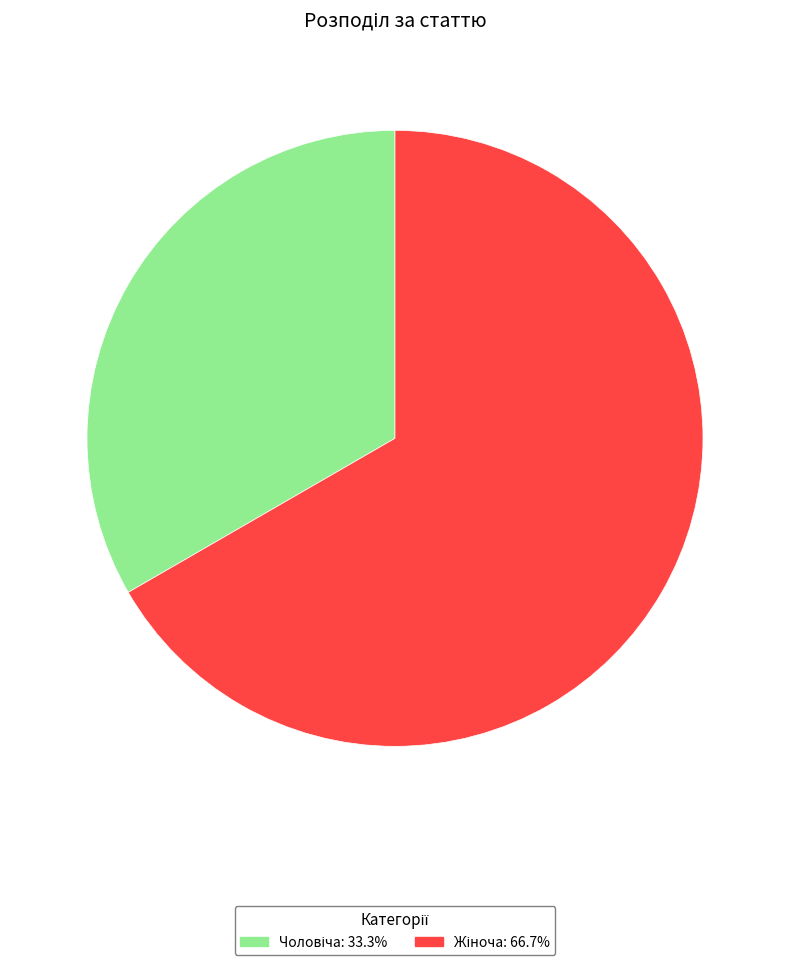

Is there a majority slice in this chart?

Yes